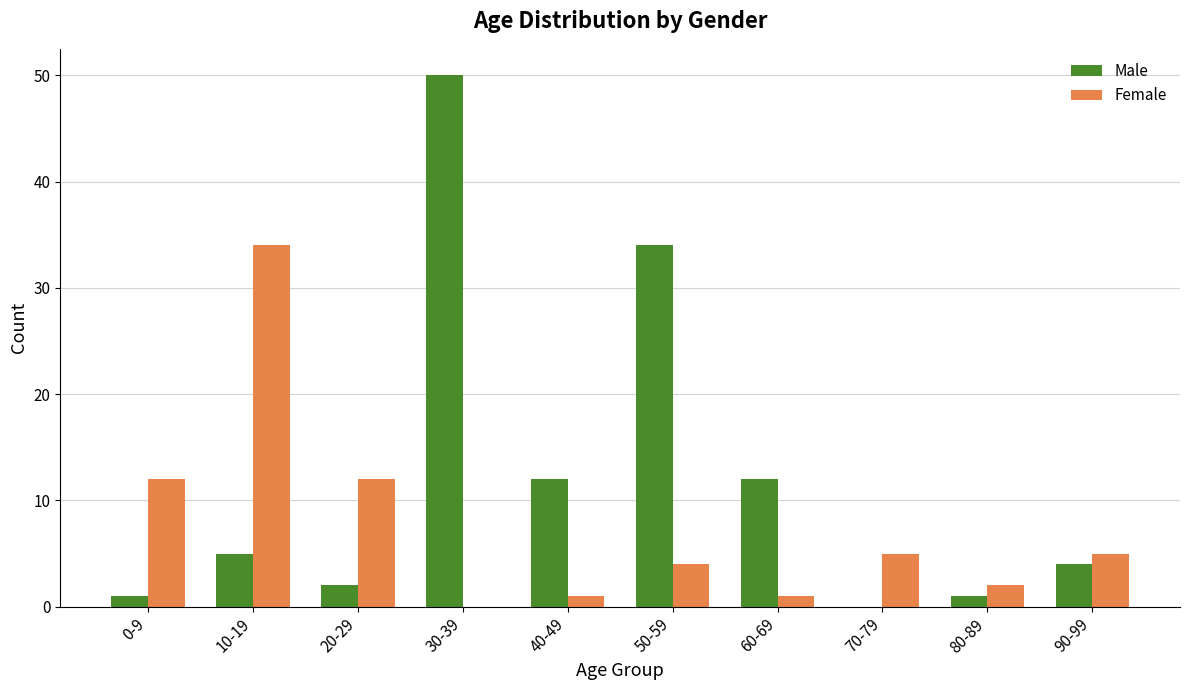

Count the number of data series in this chart.

2